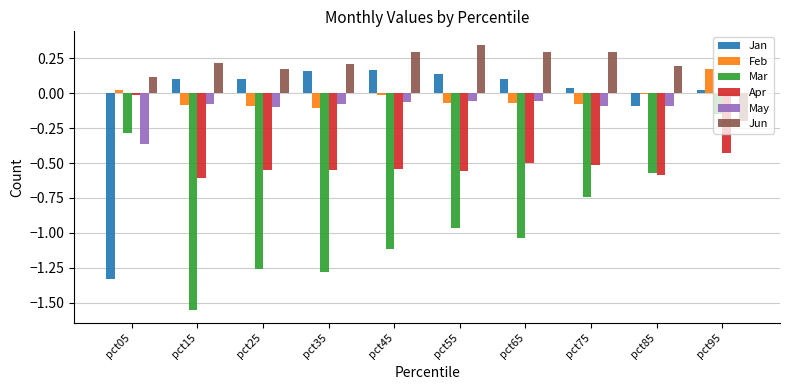

Between pct15 and pct25, which series saw the biggest shift?

Mar